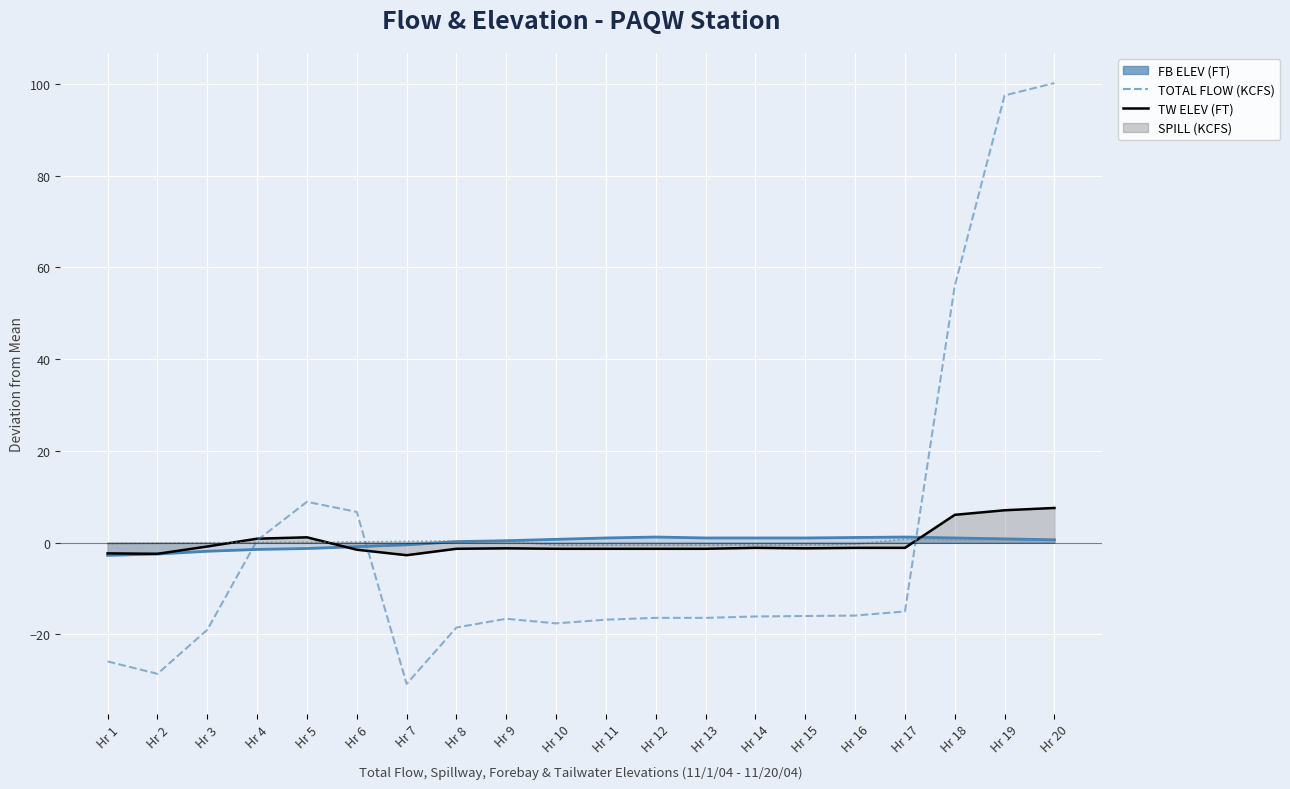

What is the difference between the values at Hr 19 and Hr 15?

113.5